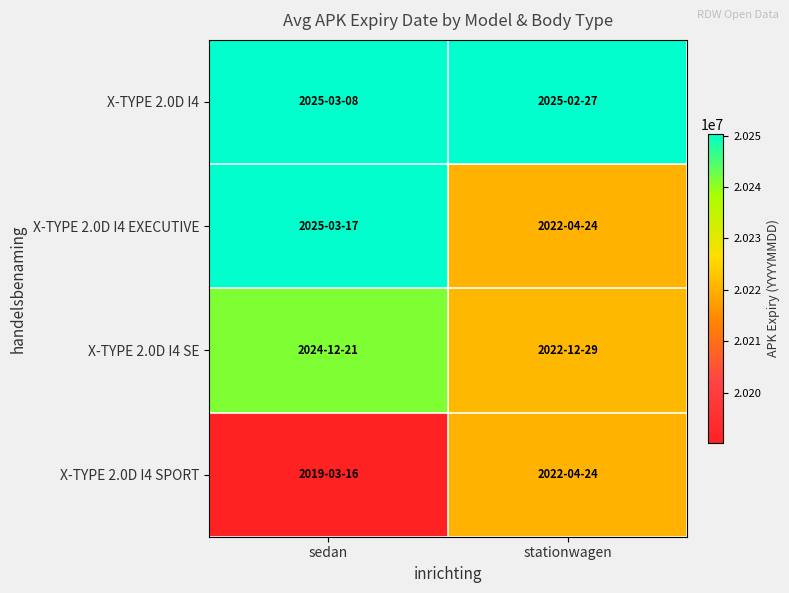

What is the total value across all series at sedan?

80932162